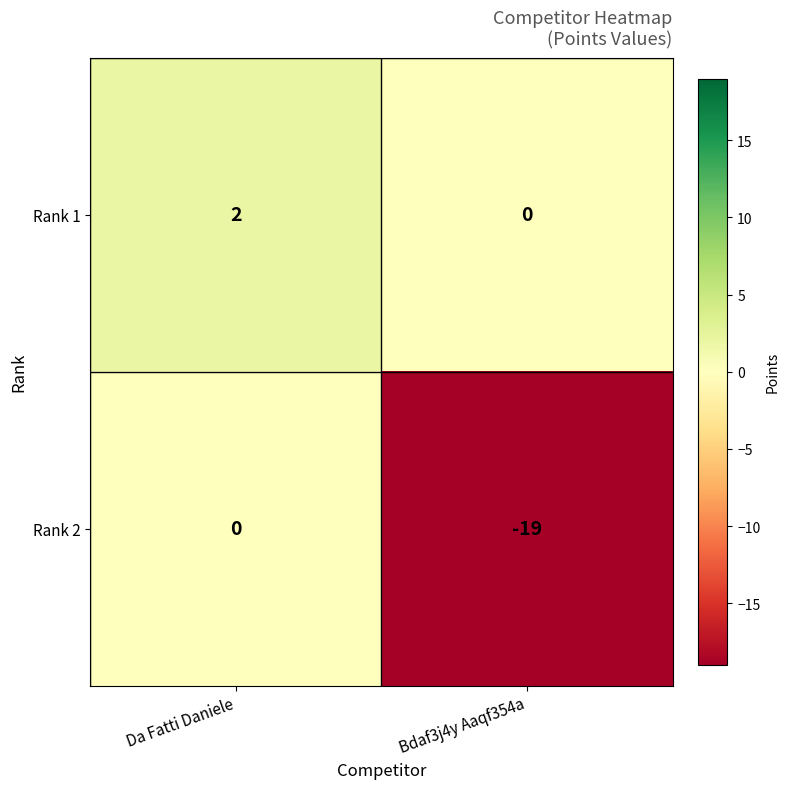

Reading left to right, what are all the values shown in this chart?

Rank 1: Da Fatti Daniele=2	Bdaf3j4y Aaqf354a=0
Rank 2: Da Fatti Daniele=0	Bdaf3j4y Aaqf354a=-19